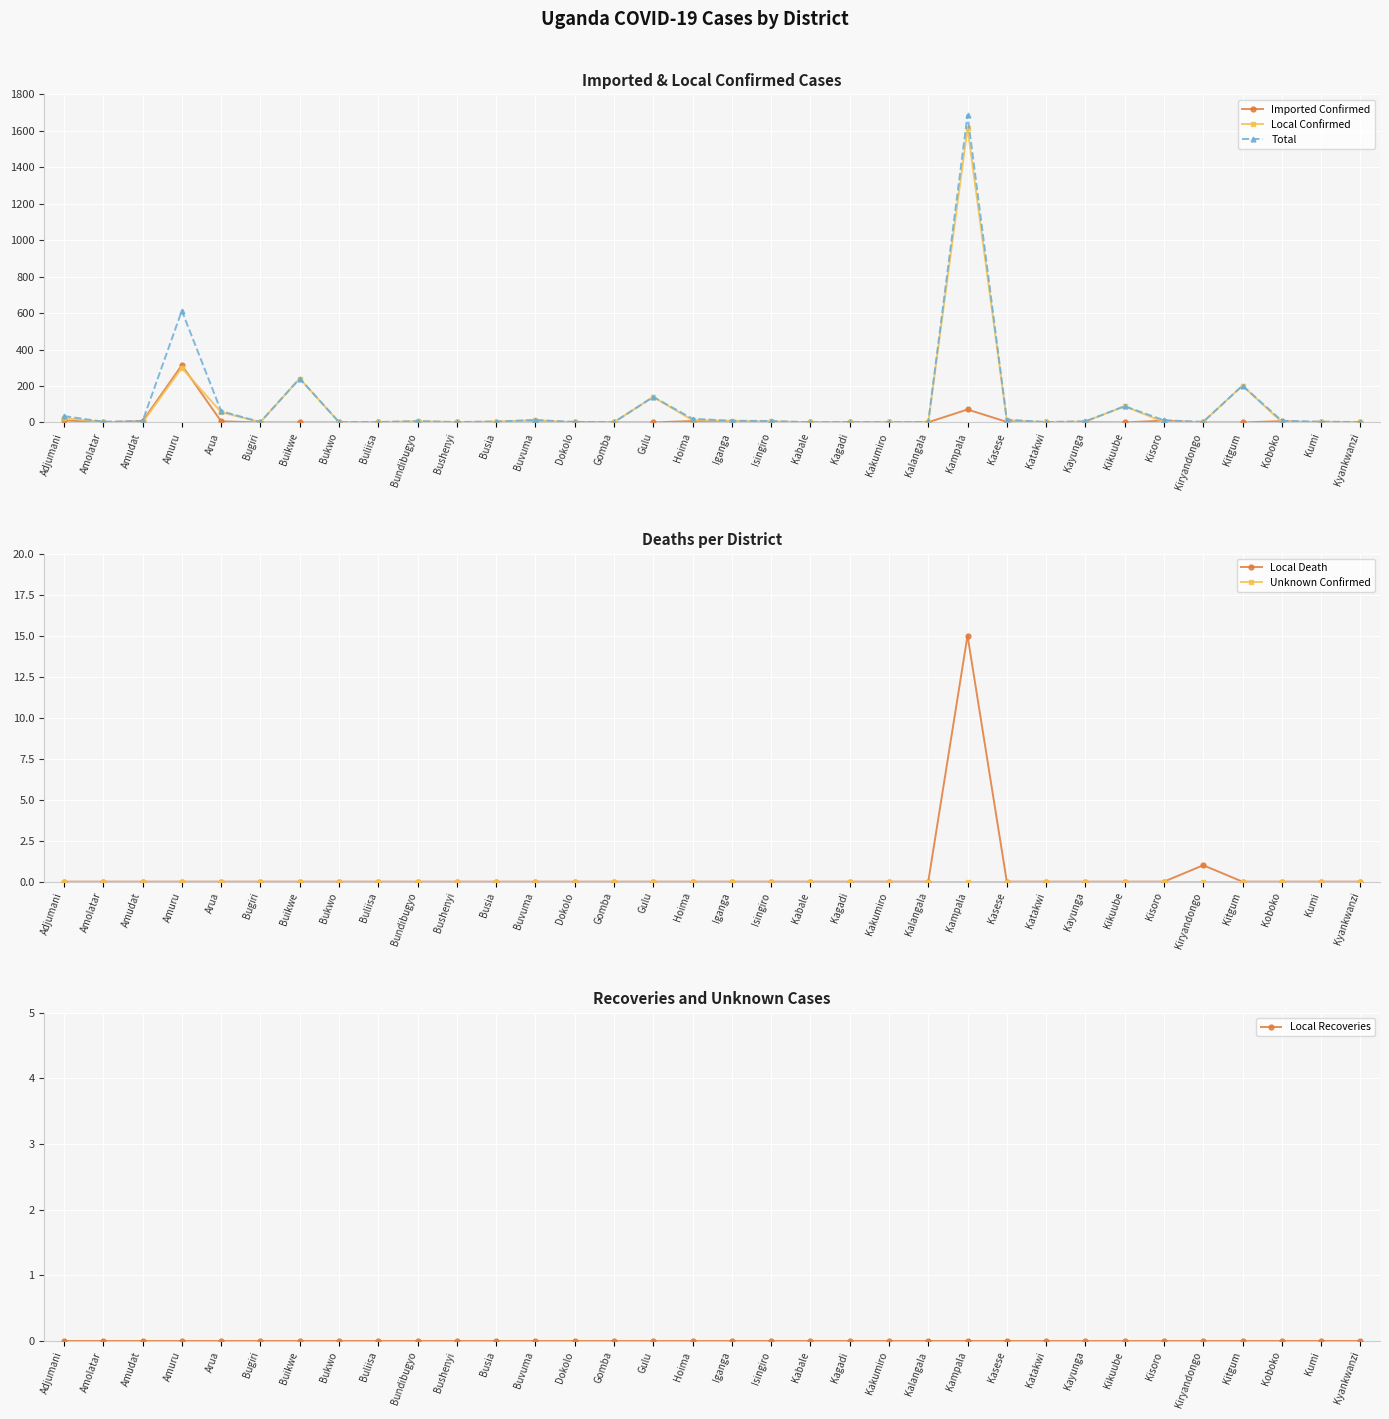

What are all the series names shown in the legend?

Imported Confirmed, Local Confirmed, Total, Local Death, Unknown Confirmed, Local Recoveries